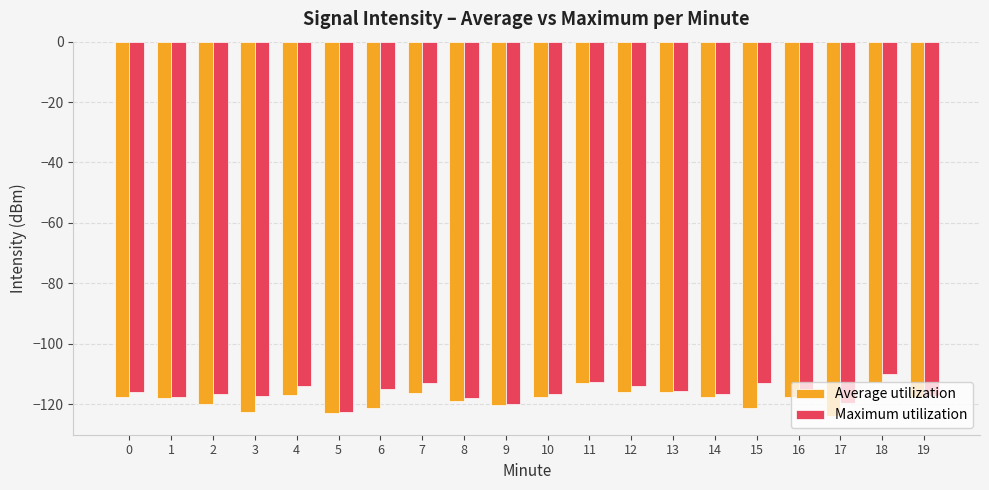

What is the lowest value of the Average utilization series?

-124.0